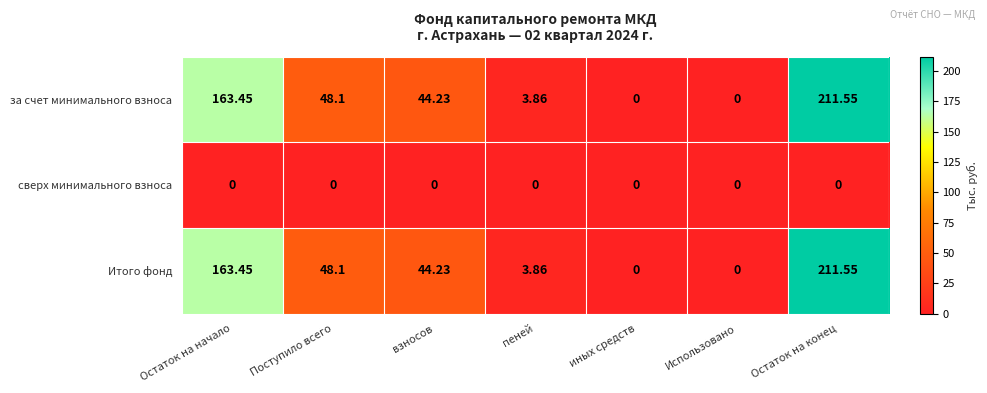

How many data points does each series have?

7